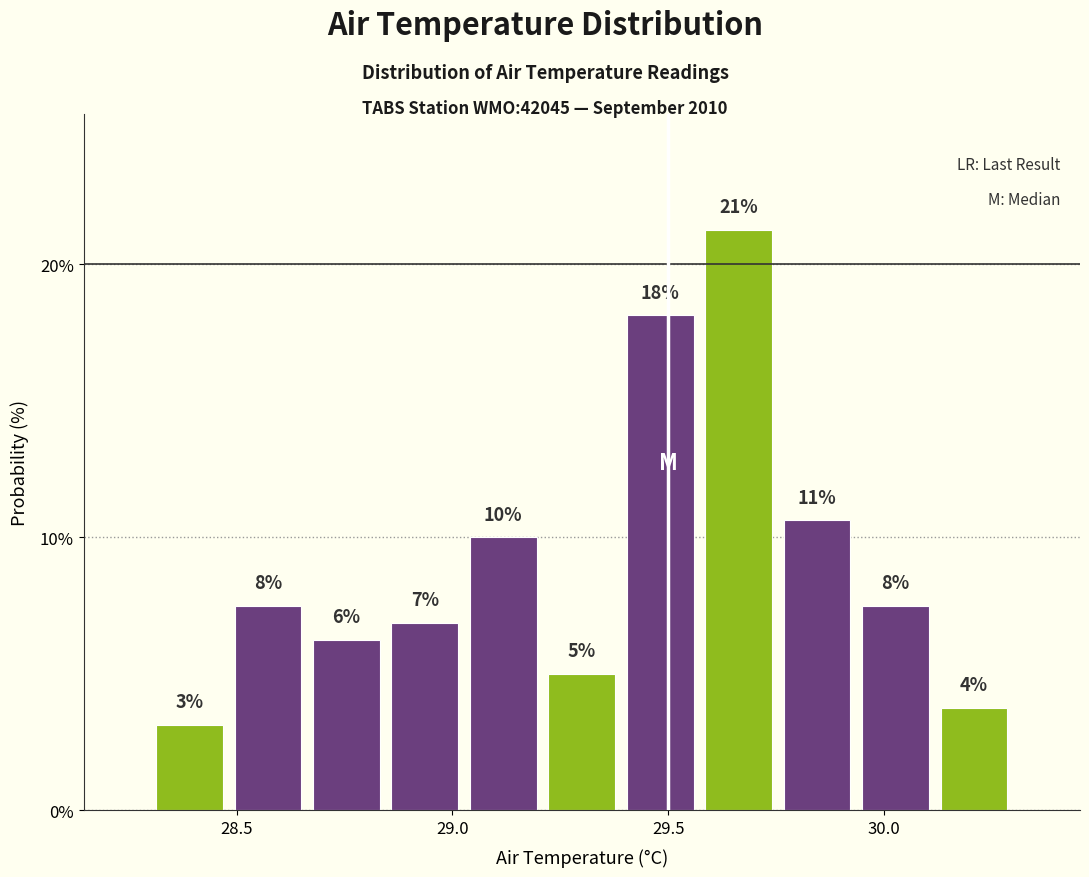

Around what value on the x-axis is the tallest bar? Give the approximate position of its centre, as read against the axis.

29.65